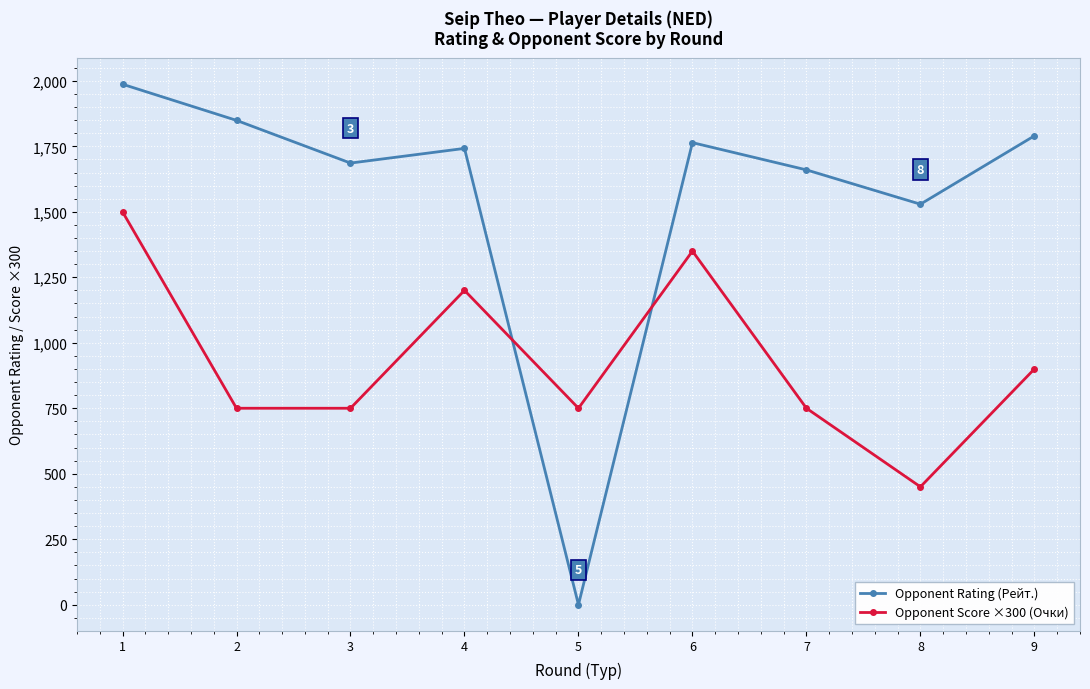

At which category does Opponent Rating (Рейт.) reach its first local peak?

4